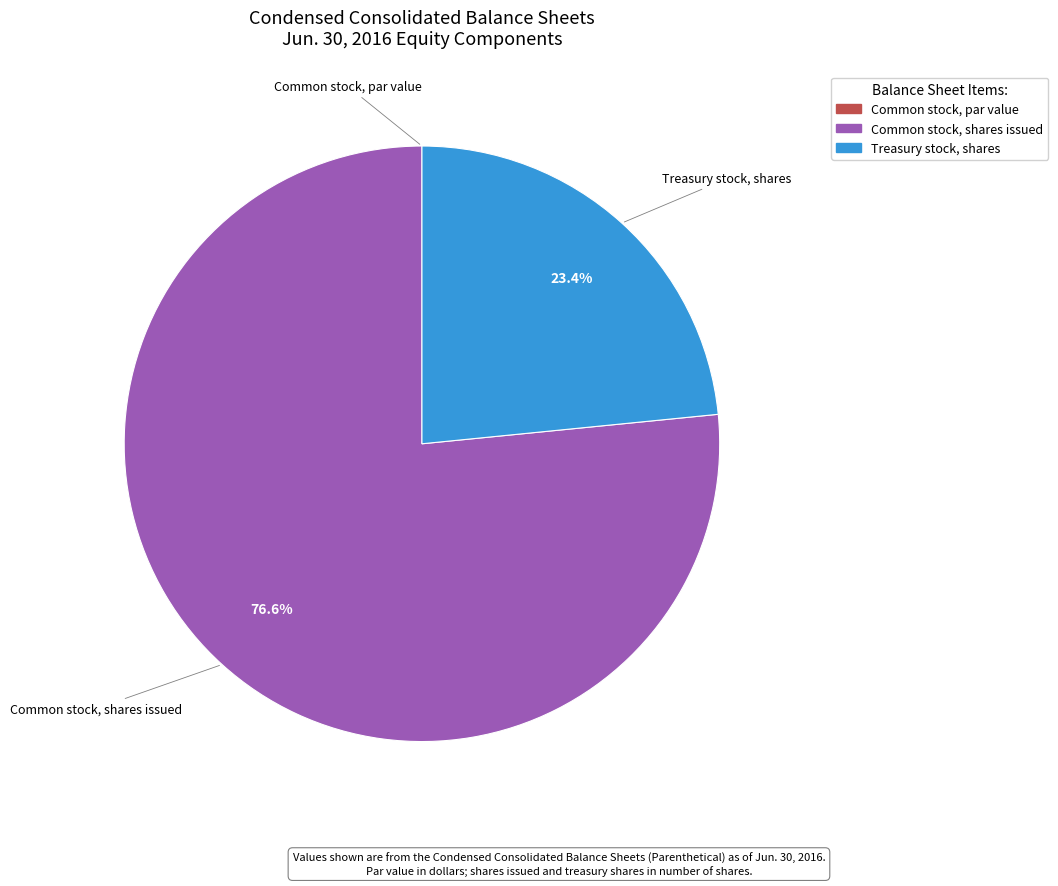

What is the ratio of the value at Common stock, shares issued to the value at Treasury stock, shares?

3.3